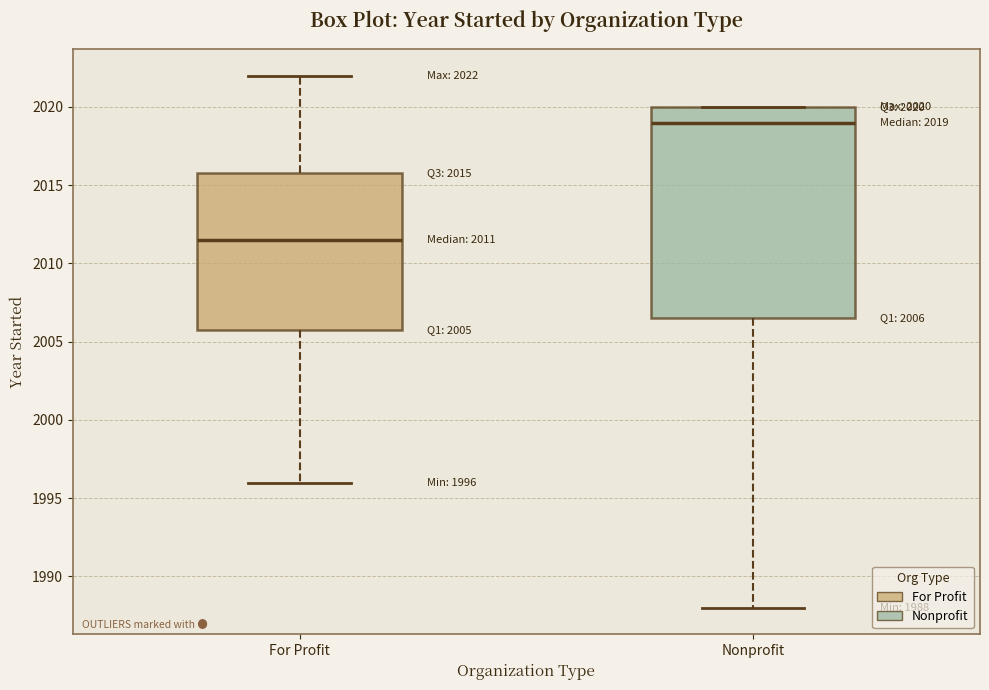

Comparing the boxes themselves (not the whiskers), which one is the tallest?

Nonprofit